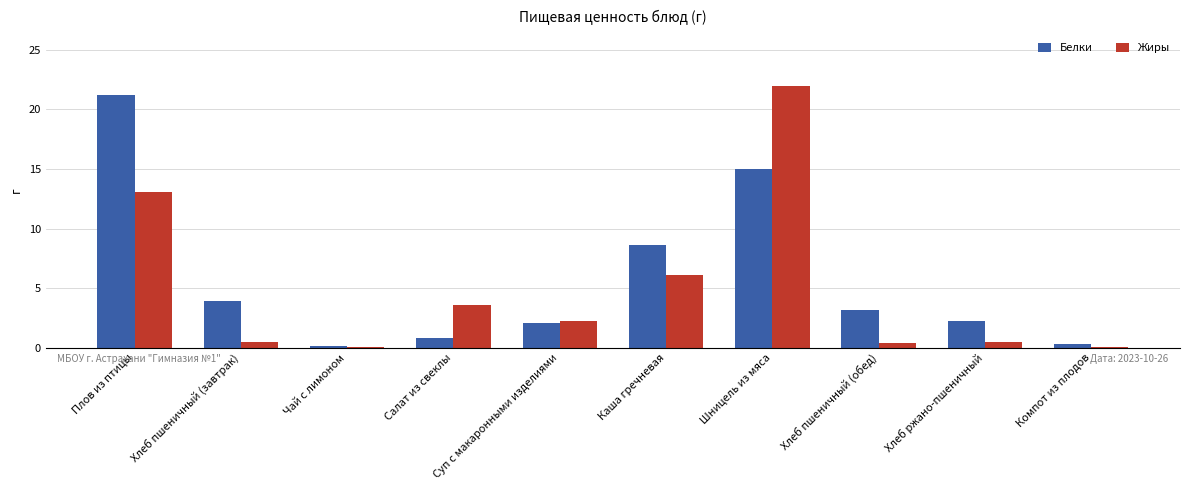

What is the sum of all Жиры values?

48.4